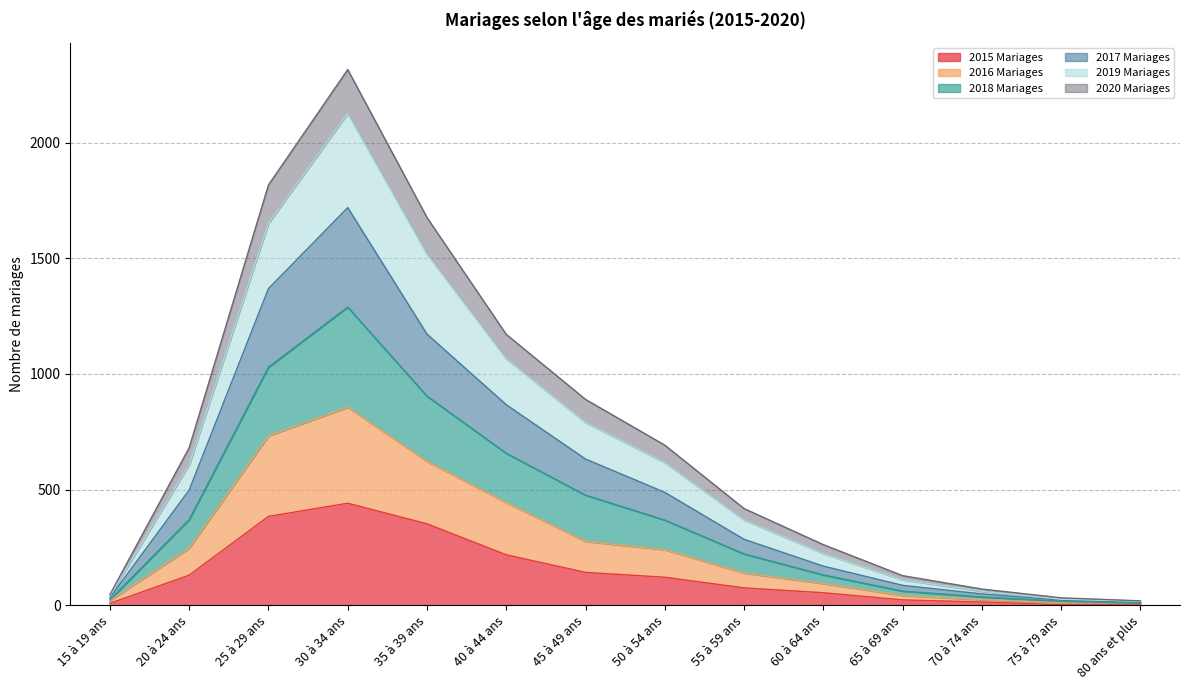

Does the chart have visible grid lines?

Yes